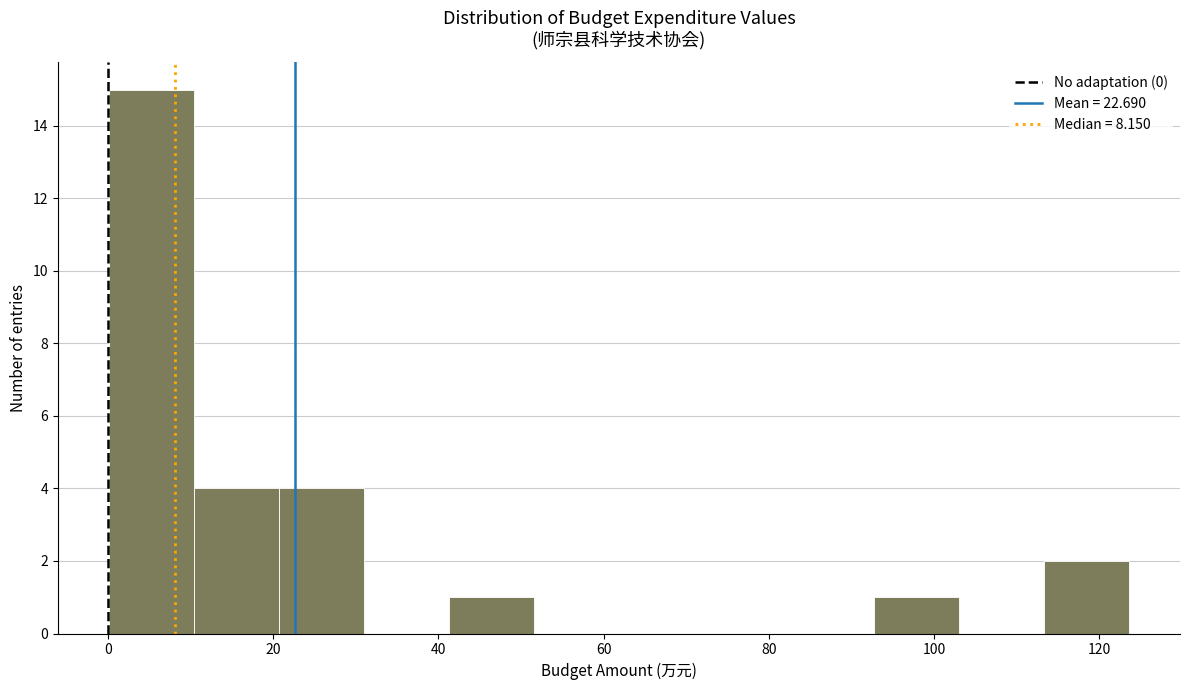

Reading left to right, transcribe this chart: for each bar, give the range it covers on the x-axis and its height. Neither the bar edges nor the heights are printed on the chart, so give them approximately, as read against the axes.

0 to 10: 15
10 to 20: 4
20 to 30: 4
30 to 42: 0
42 to 52: 1
52 to 62: 0
62 to 72: 0
72 to 82: 0
82 to 92: 0
92 to 104: 1
104 to 114: 0
114 to 124: 2